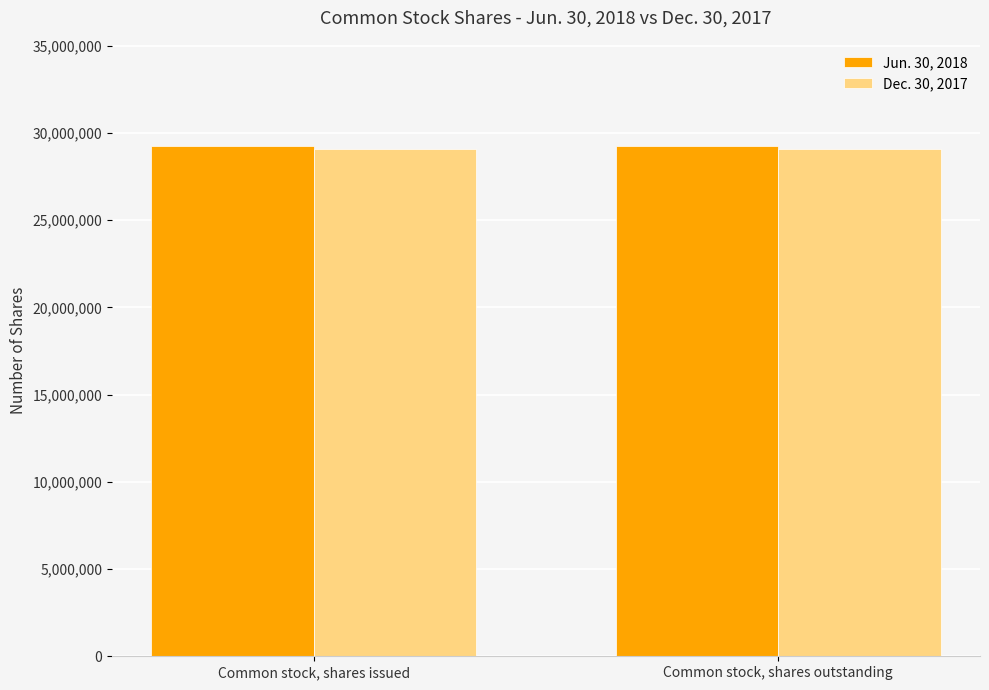

What is the maximum value for Dec. 30, 2017?

29092669